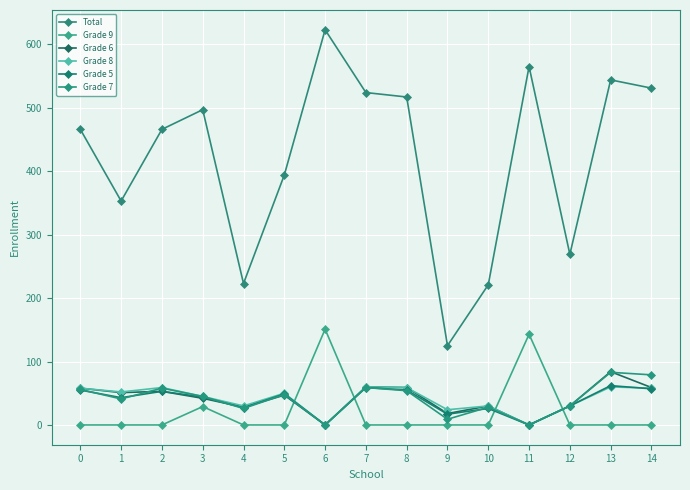

Where is Grade 9 nearest to the value 75?

3